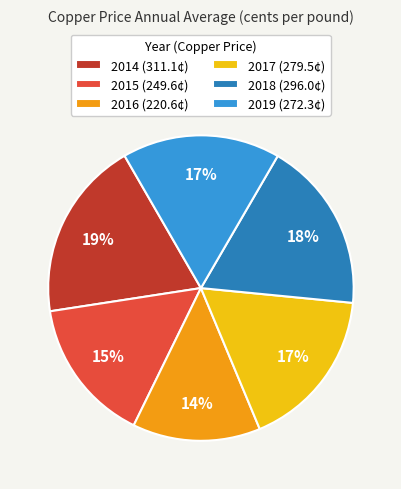

To the nearest percent, what is the average slice percentage?

17%